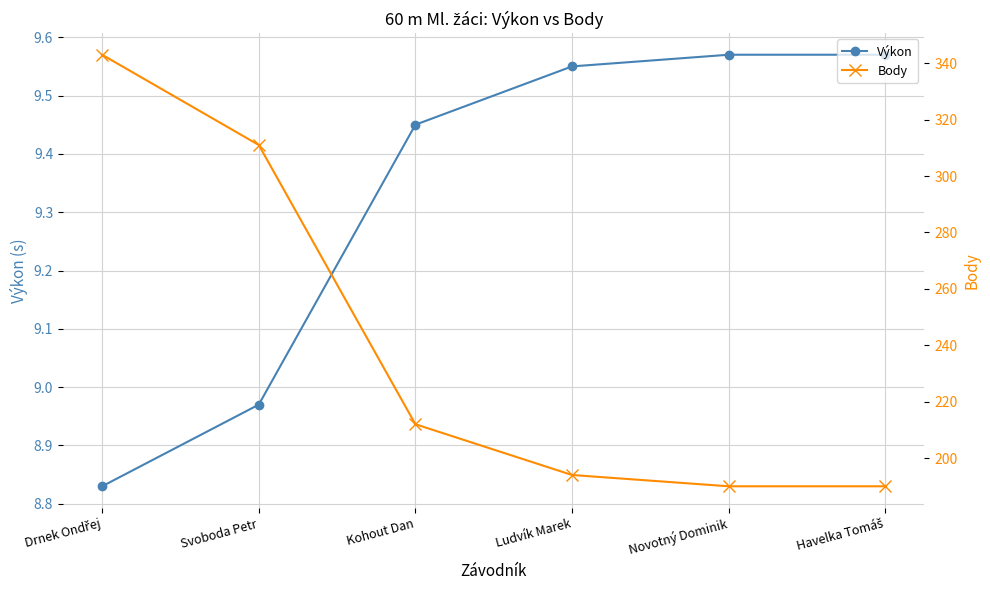

Read the Body value at Kohout Dan.

212.0